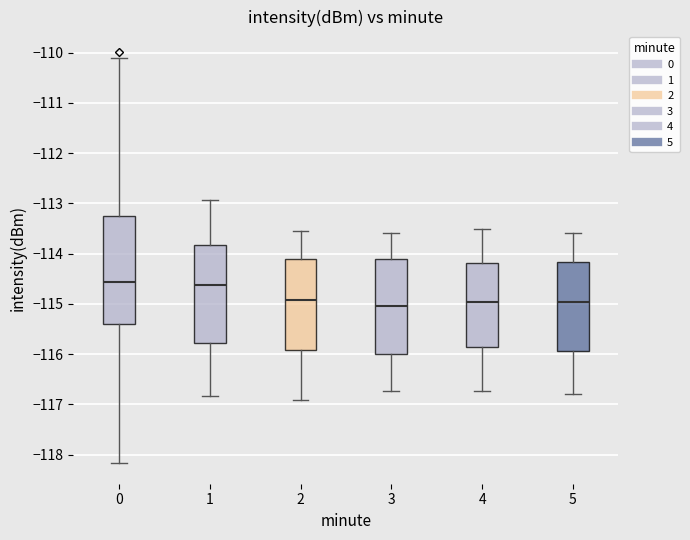

Reading left to right, transcribe this box plot: for each box, give where its median line is, the range the box spans, and where its two whiskers end, as read against the y-axis. The values are not printed on the chart, so give them approximately, as read against the axis.

0: median -114.6, box -115.4 to -113.2, whiskers -118.2 to -110.1
1: median -114.6, box -115.8 to -113.8, whiskers -116.8 to -112.9
2: median -114.9, box -115.9 to -114.1, whiskers -116.9 to -113.5
3: median -115.0, box -116.0 to -114.1, whiskers -116.7 to -113.6
4: median -115.0, box -115.9 to -114.2, whiskers -116.7 to -113.5
5: median -115.0, box -115.9 to -114.2, whiskers -116.8 to -113.6